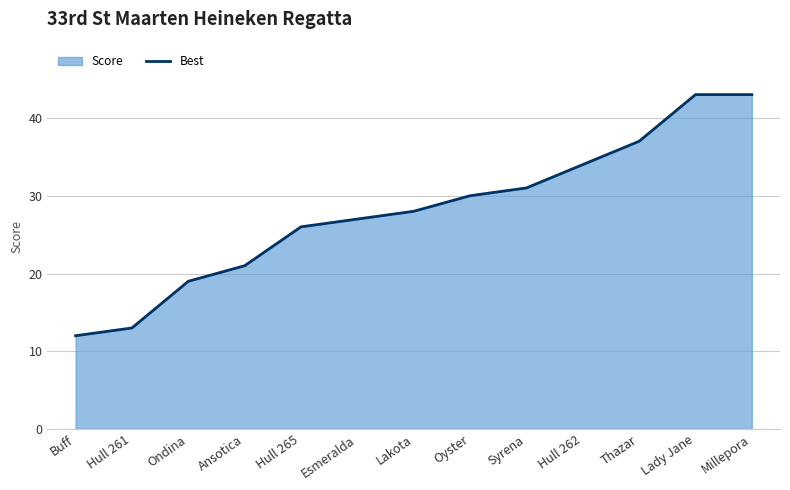

True or false: the data shows 26 at Hull 265.

True